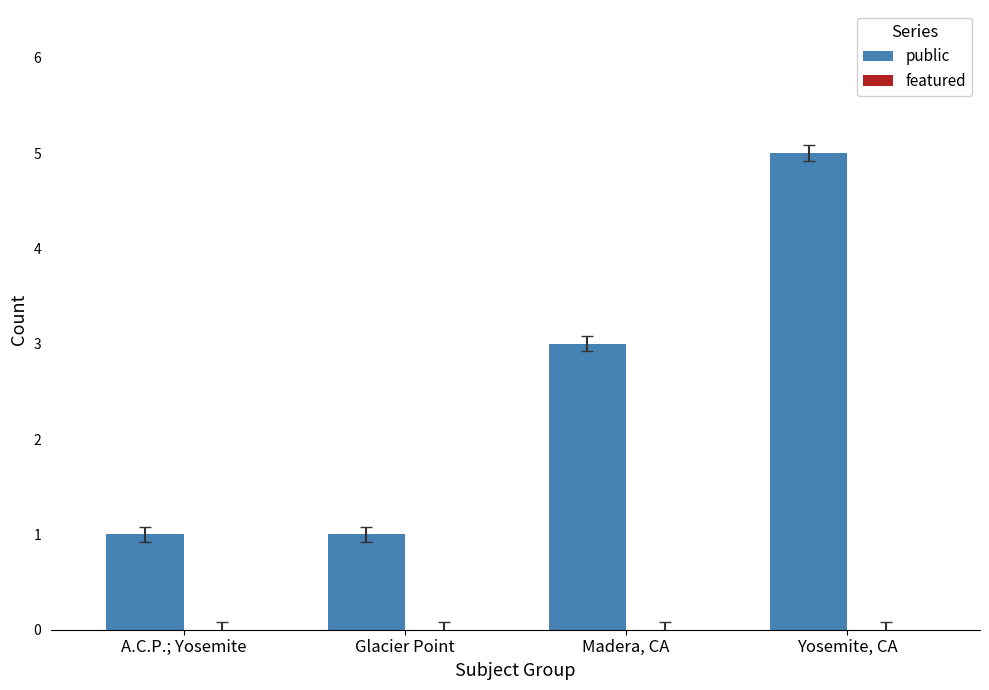

How many categories are shown in the chart?

4